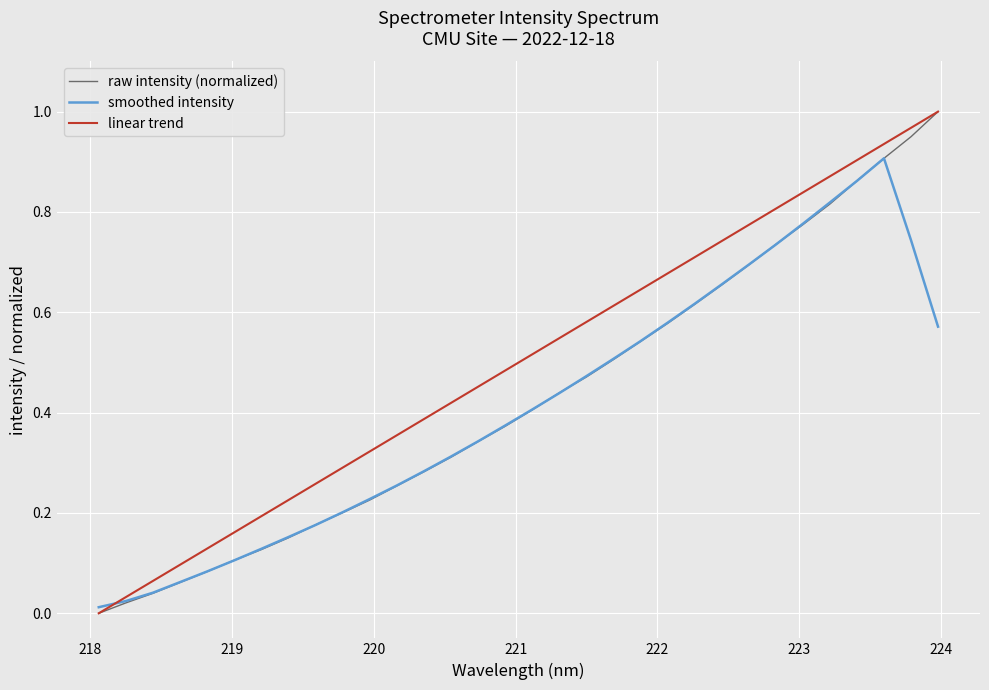

Which series has the largest total across all categories?

linear trend